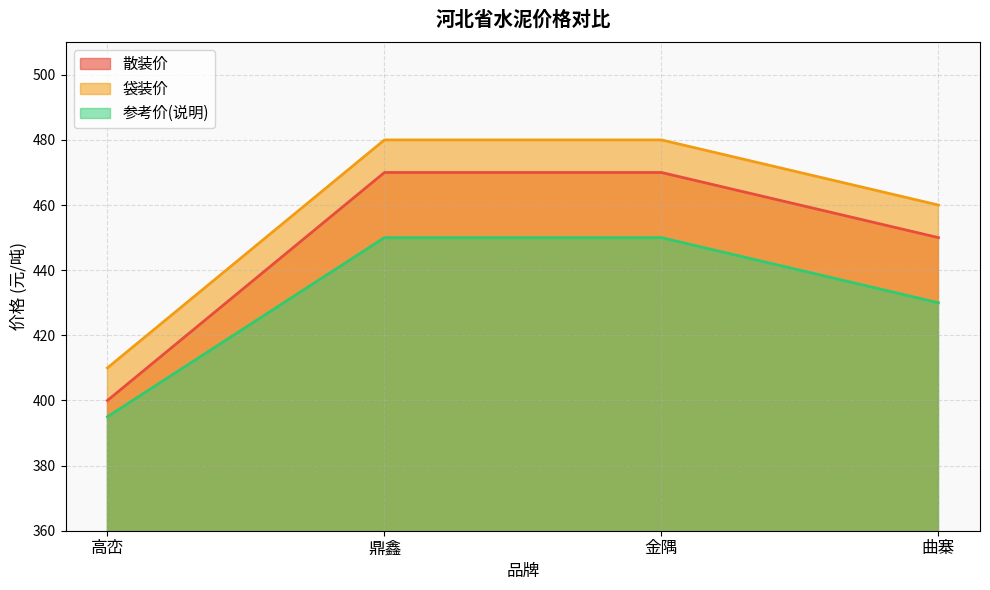

What are all the series names shown in the legend?

散装价, 袋装价, 参考价(说明)